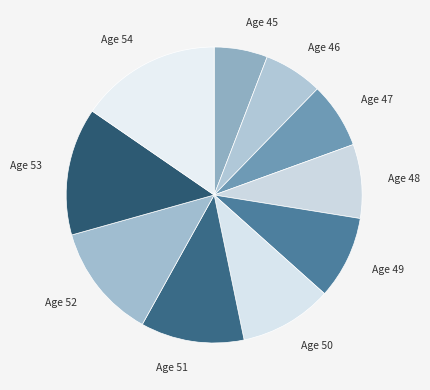

Count the number of slices in the pie.

10